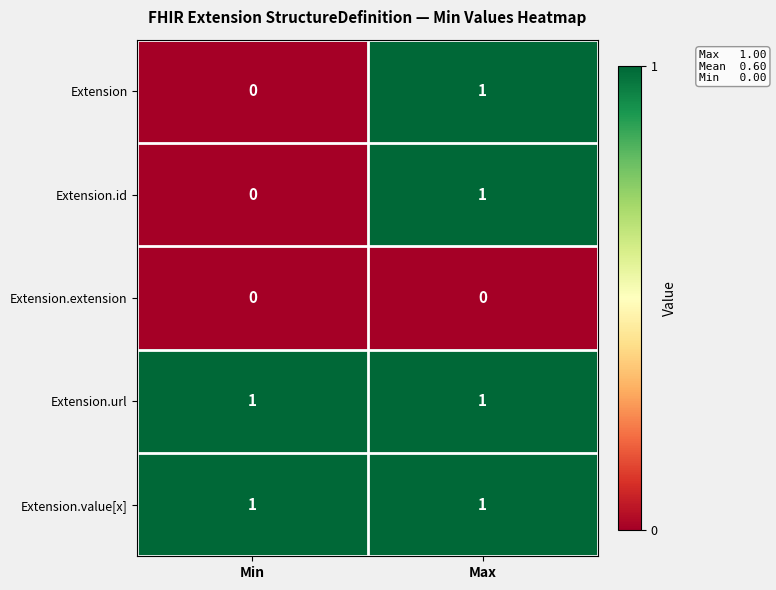

How many series are shown in this chart?

5